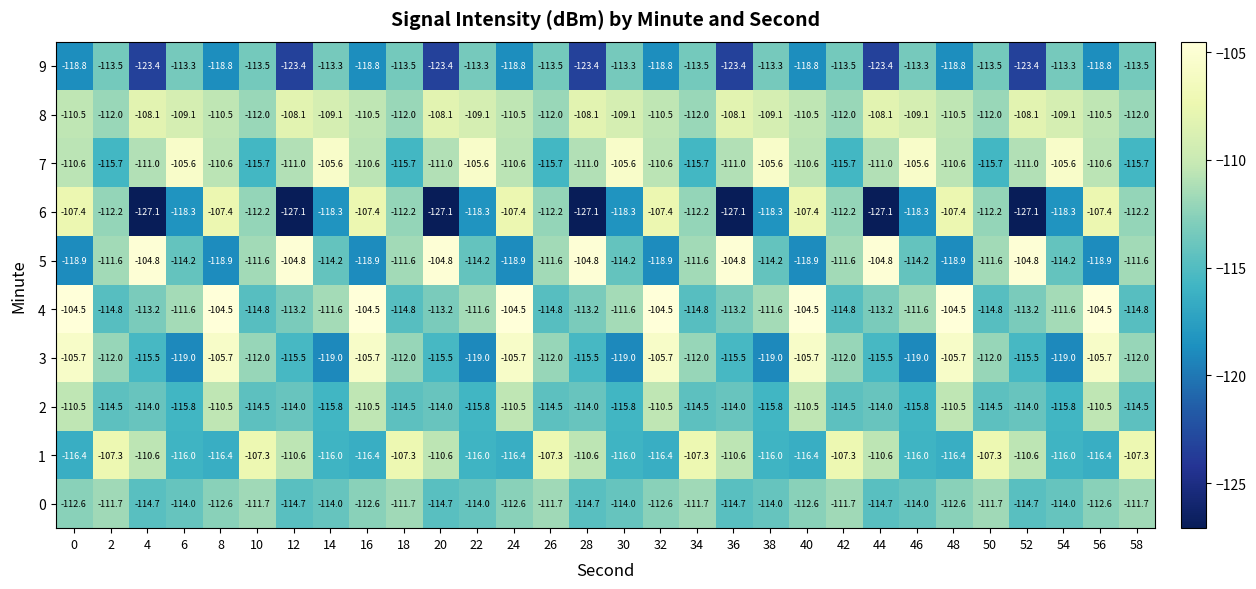

What is the difference between the second highest and second lowest values in the 6 series?

19.7